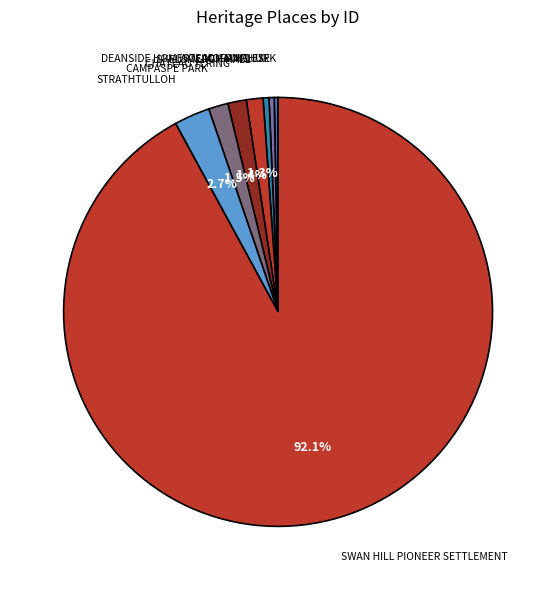

Combined, what portion of the pie is CHATEAU YERING and CAMPASPE PARK?

2.9%